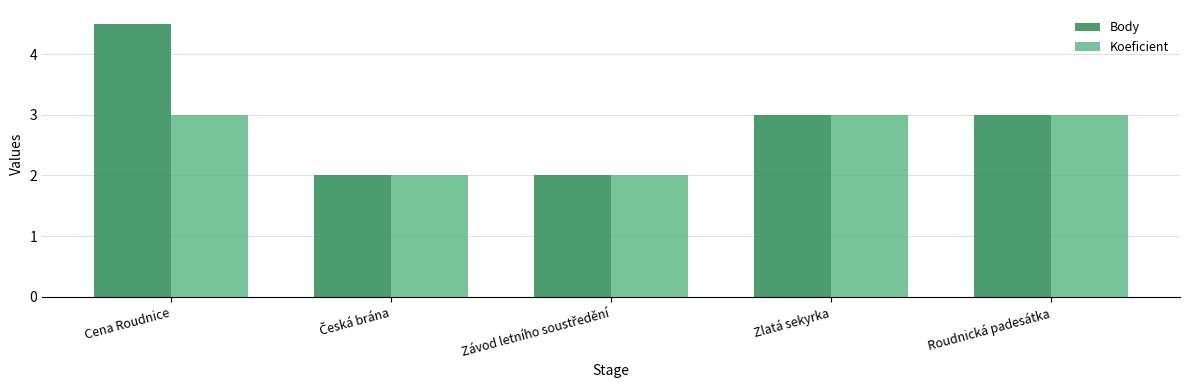

What is the label of the 2nd bar from the right?

Zlatá sekyrka